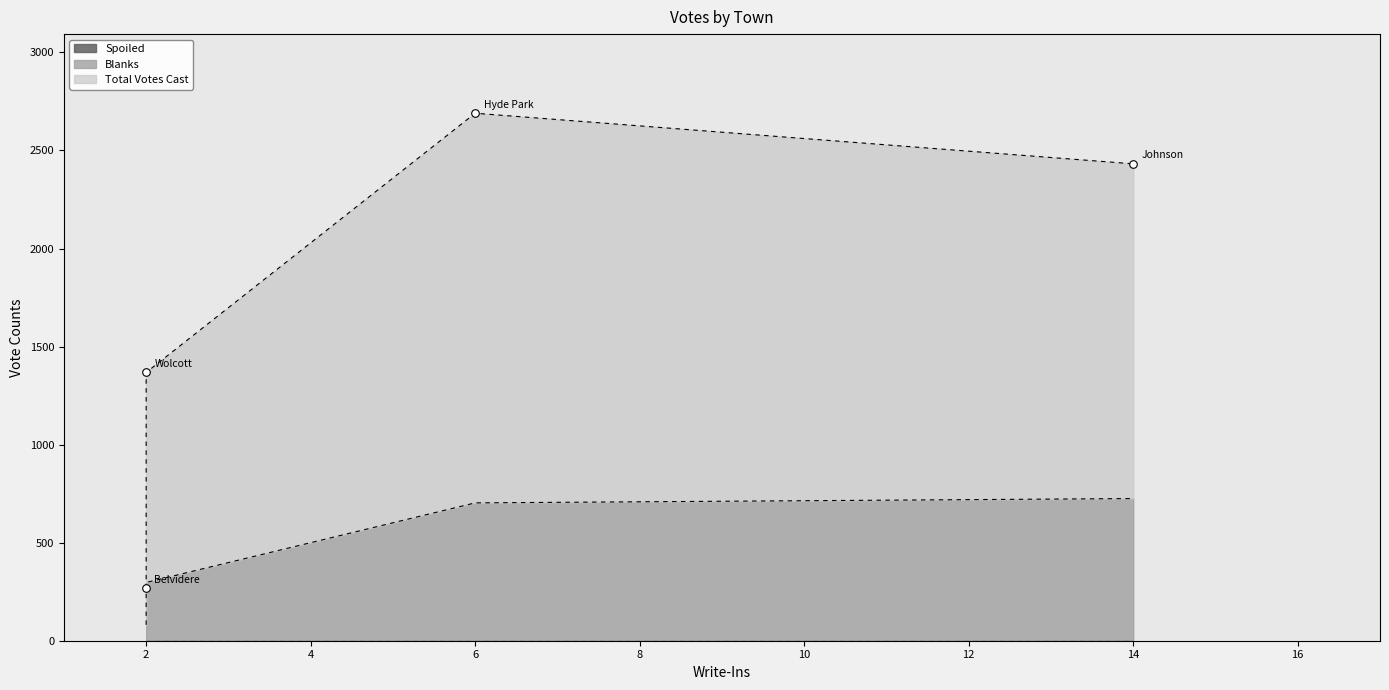

What are all the series names shown in the legend?

Blanks, Total Votes Cast, Spoiled